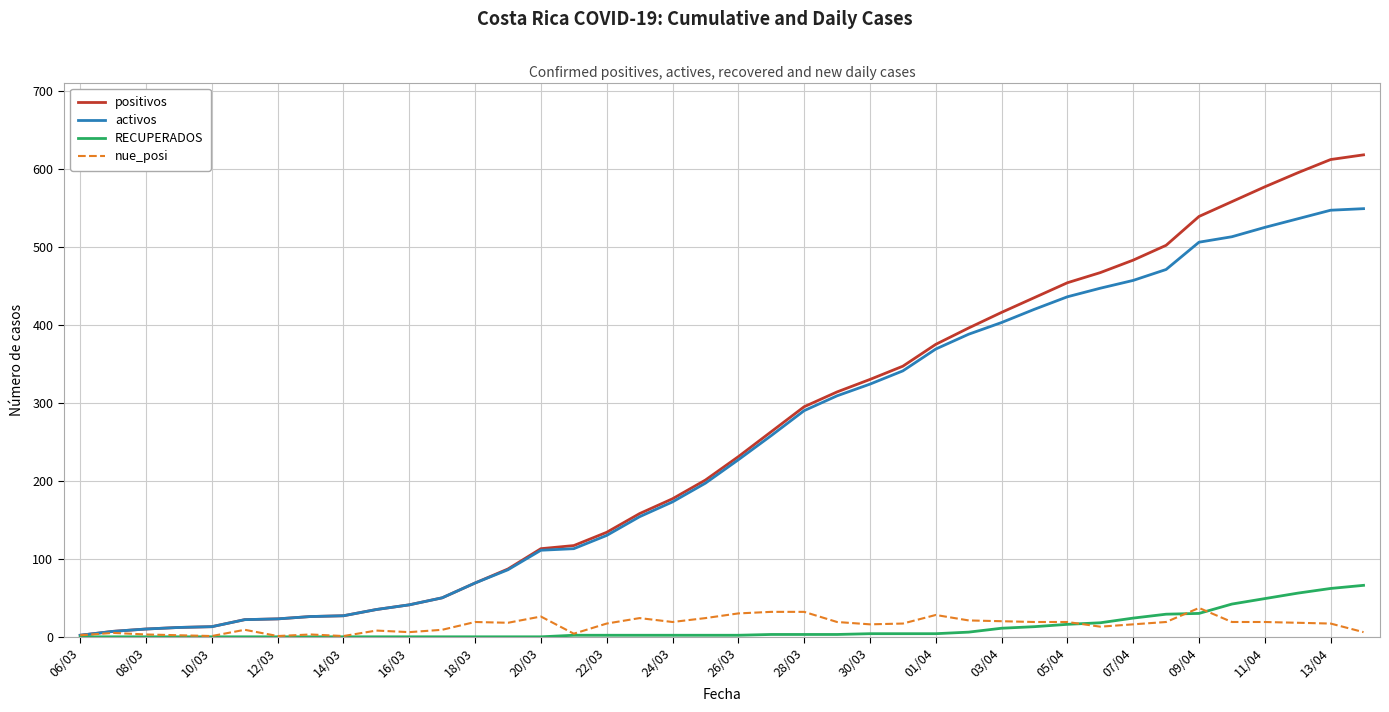

What is the highest value of the positivos series?

618